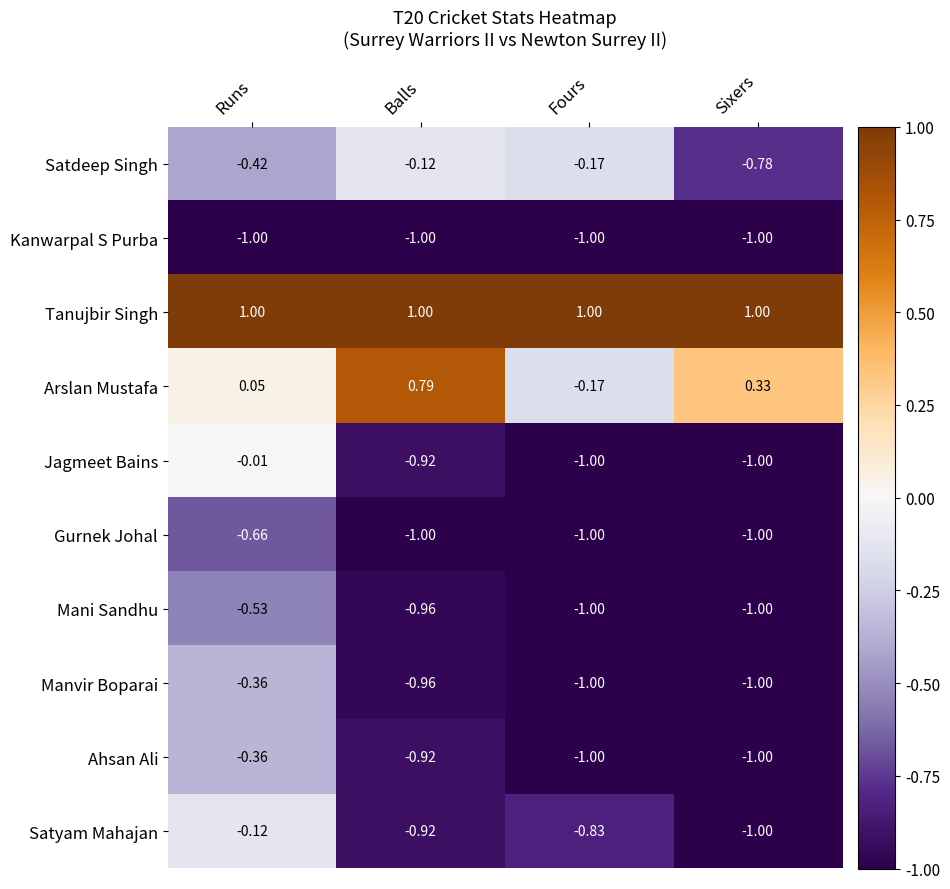

Which series has the largest total across all categories?

Tanujbir Singh